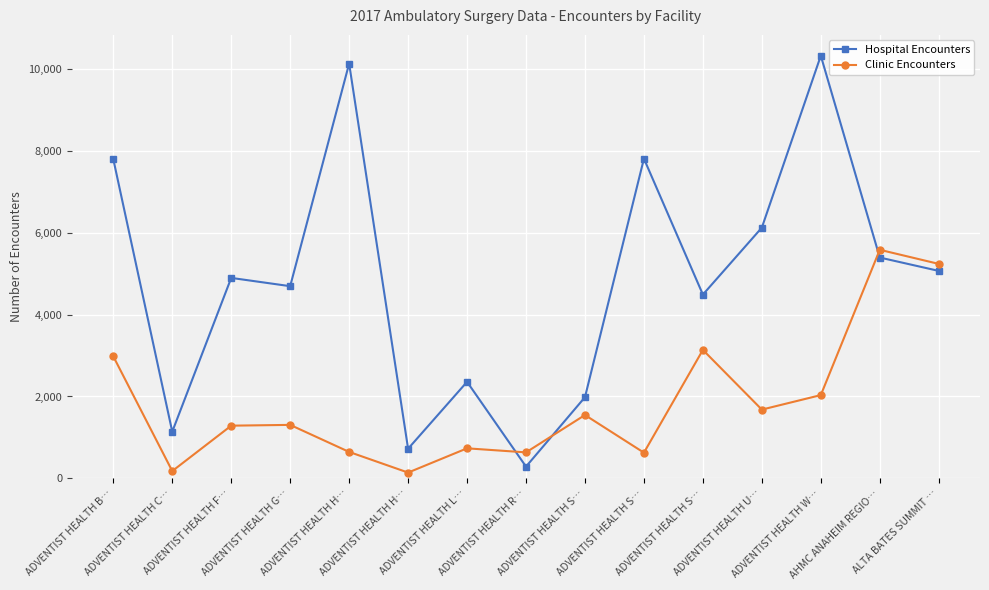

What is the spread (max minus min) of values at ADVENTIST HEALTH H…?

9477